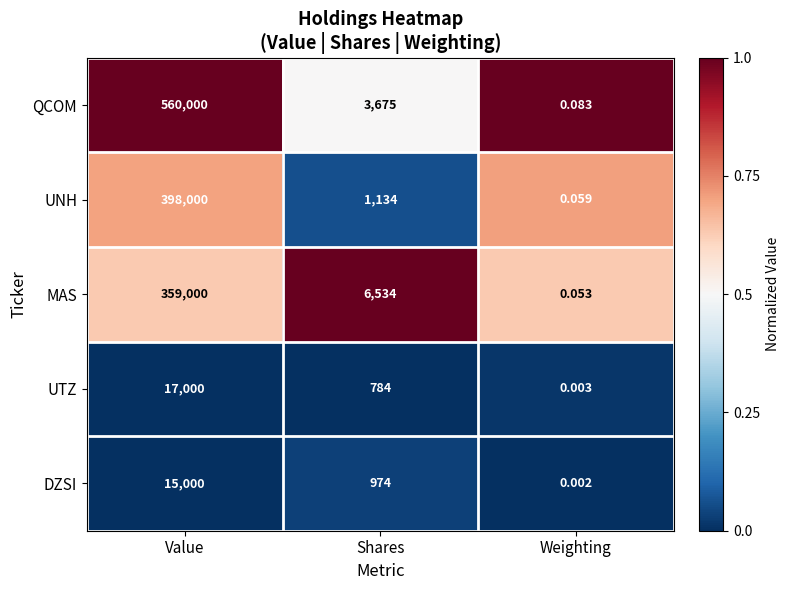

At which category does the chart reach its minimum across all series?

Weighting